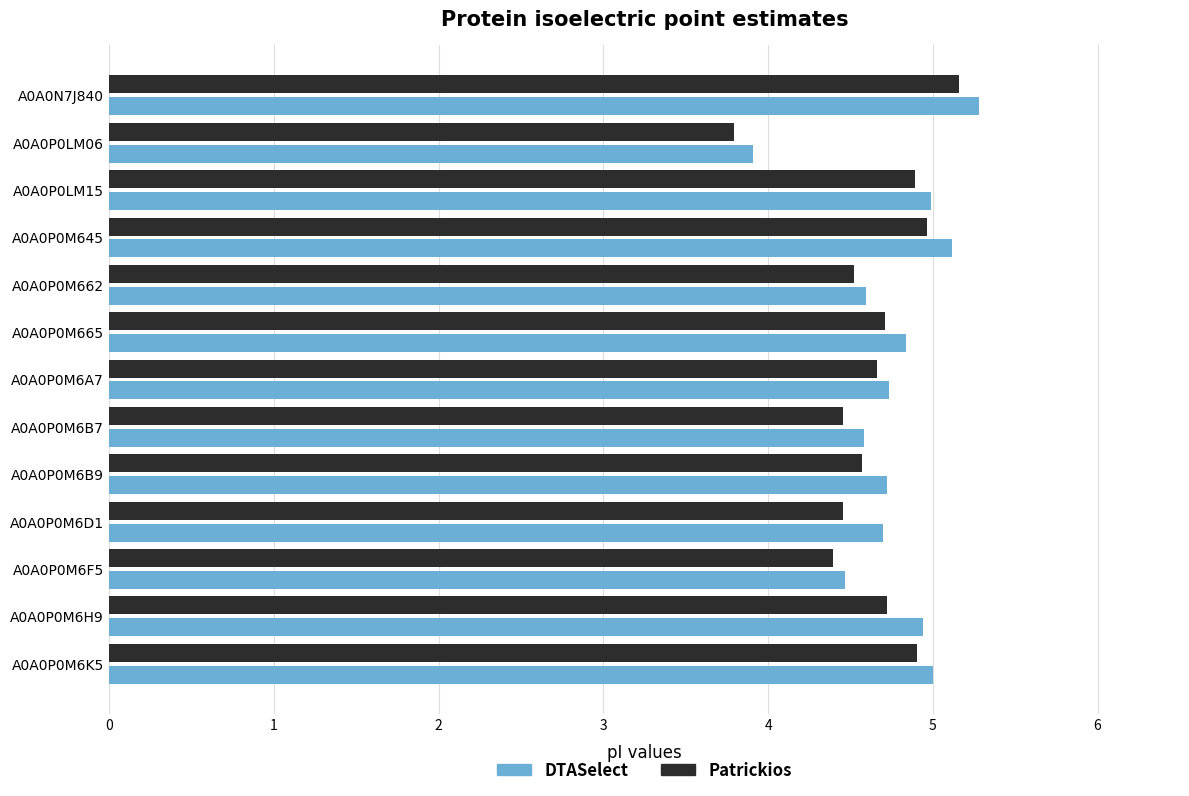

Count the number of categories in the chart.

13